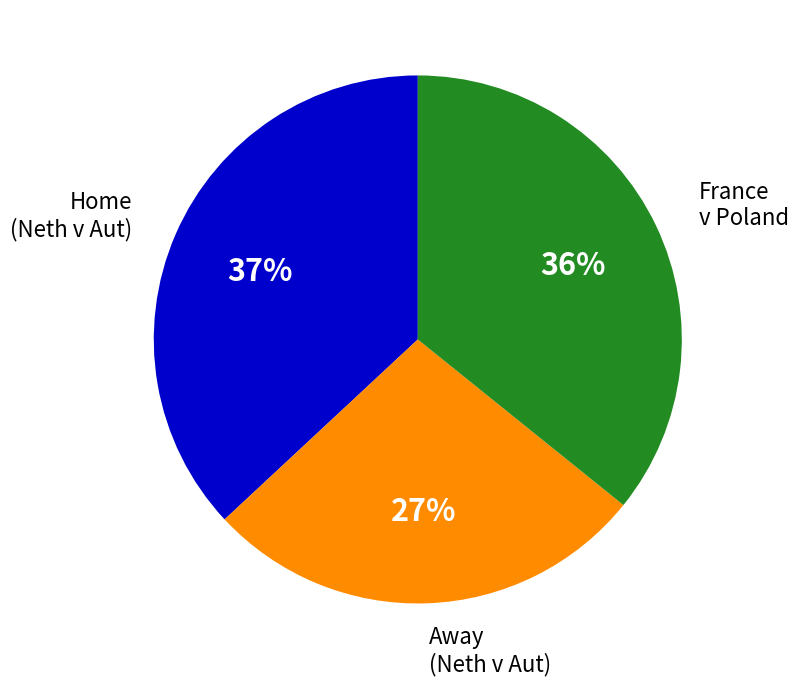

How many segments does this pie chart have?

3